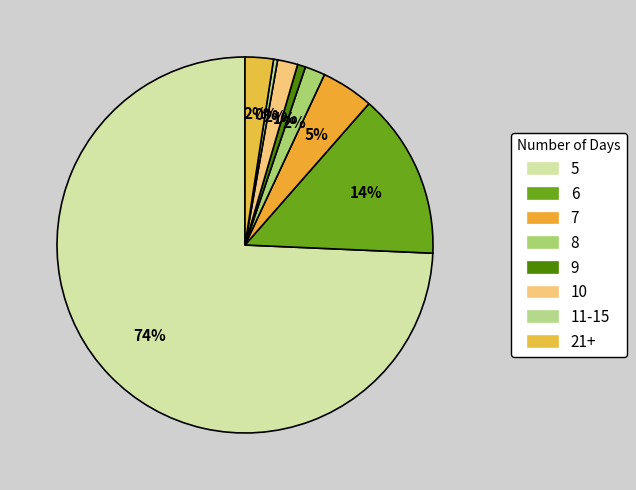

Does 11-15 represent more than half of the total?

No